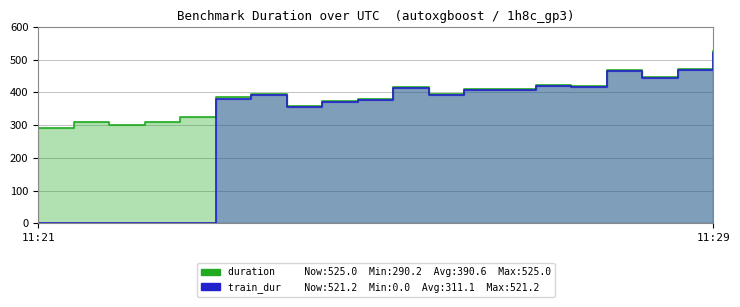

Read the training_duration value at 2021-11-29T11:27:05.

407.4